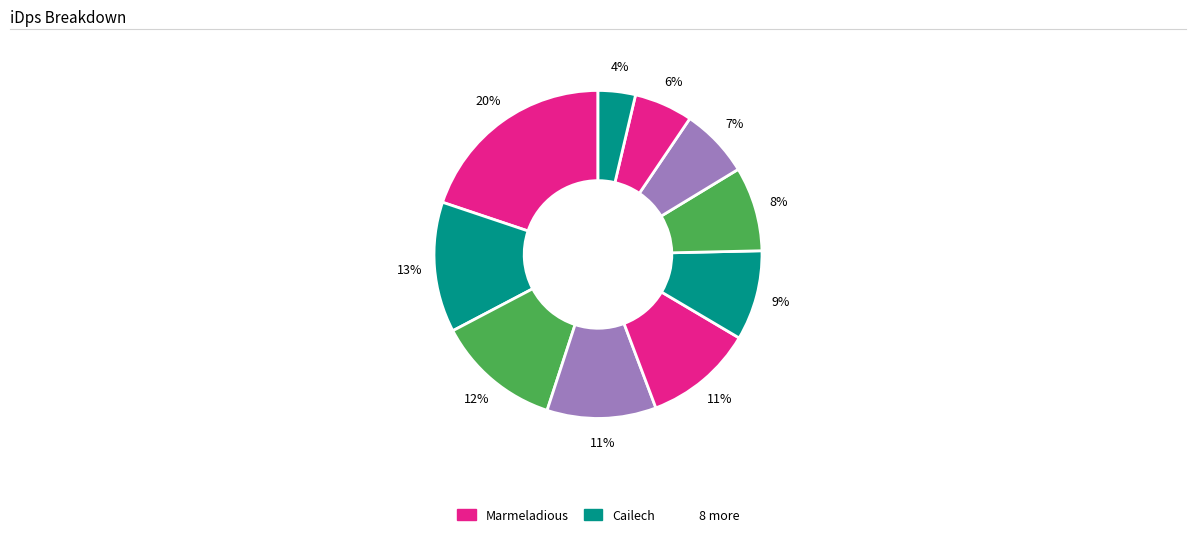

Which category has the smallest portion of the pie?

Hicks